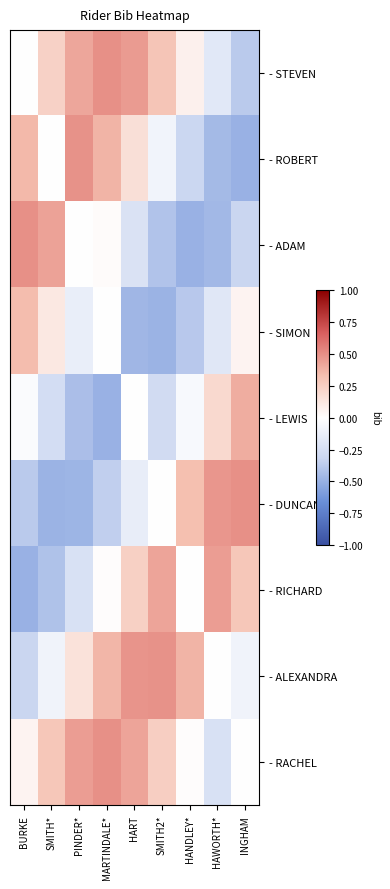

Reading left to right, list all the values displayed in this chart.

- STEVEN: BURKE=0.0	SMITH*=0.2	PINDER*=0.4	MARTINDALE*=0.5	HART=0.5	SMITH2*=0.3	HANDLEY*=0.1	HAWORTH*=-0.2	INGHAM=-0.4
- ROBERT: BURKE=0.4	SMITH*=0.0	PINDER*=0.5	MARTINDALE*=0.4	HART=0.2	SMITH2*=-0.1	HANDLEY*=-0.3	HAWORTH*=-0.5	INGHAM=-0.5
- ADAM: BURKE=0.5	SMITH*=0.4	PINDER*=0.0	MARTINDALE*=0.0	HART=-0.2	SMITH2*=-0.4	HANDLEY*=-0.5	HAWORTH*=-0.5	INGHAM=-0.3
- SIMON: BURKE=0.3	SMITH*=0.1	PINDER*=-0.1	MARTINDALE*=0.0	HART=-0.5	SMITH2*=-0.5	HANDLEY*=-0.4	HAWORTH*=-0.2	INGHAM=0.1
- LEWIS: BURKE=-0.0	SMITH*=-0.3	PINDER*=-0.4	MARTINDALE*=-0.5	HART=0.0	SMITH2*=-0.3	HANDLEY*=-0.0	HAWORTH*=0.2	INGHAM=0.4
- DUNCAN: BURKE=-0.4	SMITH*=-0.5	PINDER*=-0.5	MARTINDALE*=-0.4	HART=-0.1	SMITH2*=0.0	HANDLEY*=0.3	HAWORTH*=0.5	INGHAM=0.5
- RICHARD: BURKE=-0.5	SMITH*=-0.4	PINDER*=-0.2	MARTINDALE*=0.0	HART=0.2	SMITH2*=0.4	HANDLEY*=0.0	HAWORTH*=0.5	INGHAM=0.3
- ALEXANDRA: BURKE=-0.3	SMITH*=-0.1	PINDER*=0.2	MARTINDALE*=0.4	HART=0.5	SMITH2*=0.5	HANDLEY*=0.4	HAWORTH*=0.0	INGHAM=-0.1
- RACHEL: BURKE=0.1	SMITH*=0.3	PINDER*=0.4	MARTINDALE*=0.5	HART=0.4	SMITH2*=0.3	HANDLEY*=0.0	HAWORTH*=-0.2	INGHAM=0.0